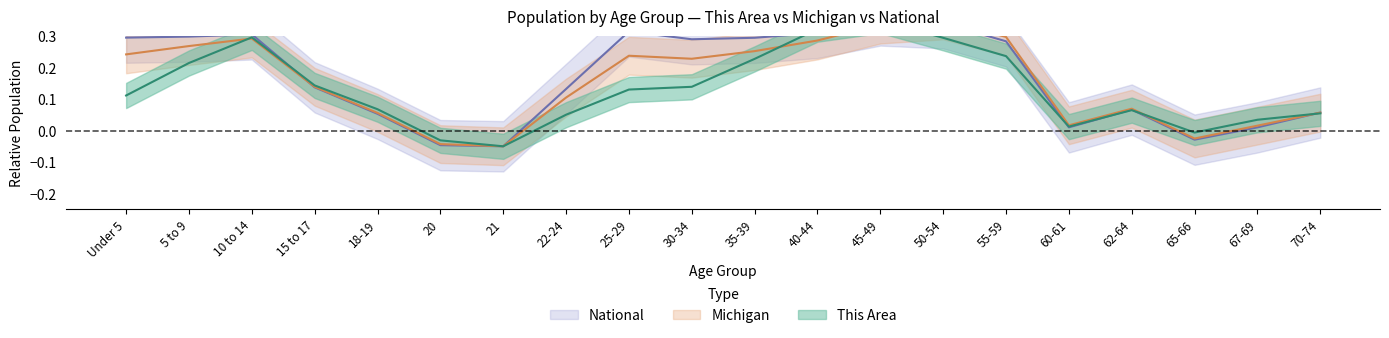

How many values in the National series are below 0?

3